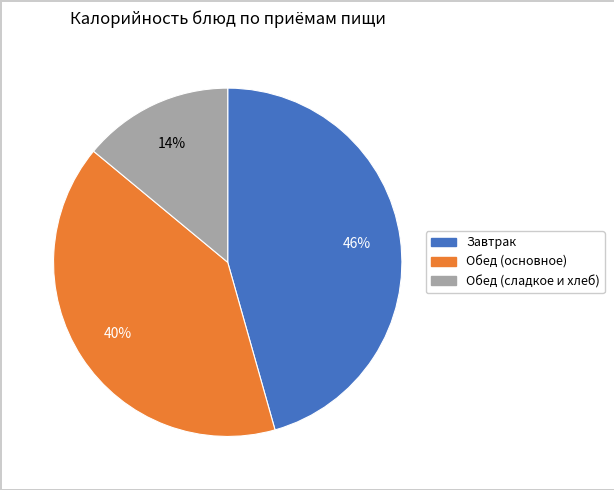

To the nearest percent, what is the difference between the largest and smallest slice percentages?

32%